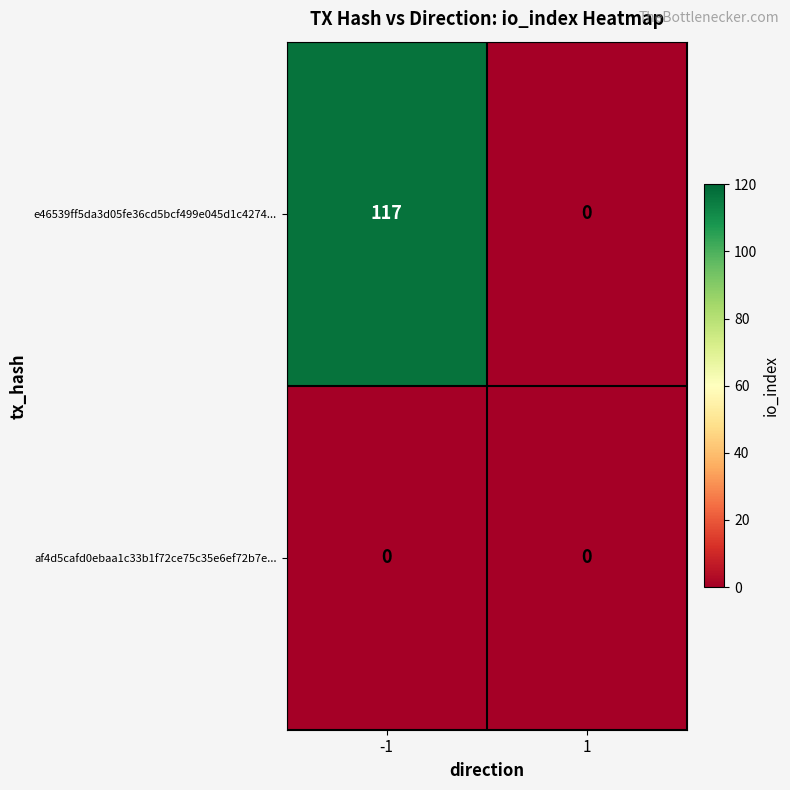

What is the spread (max minus min) of values at -1?

117